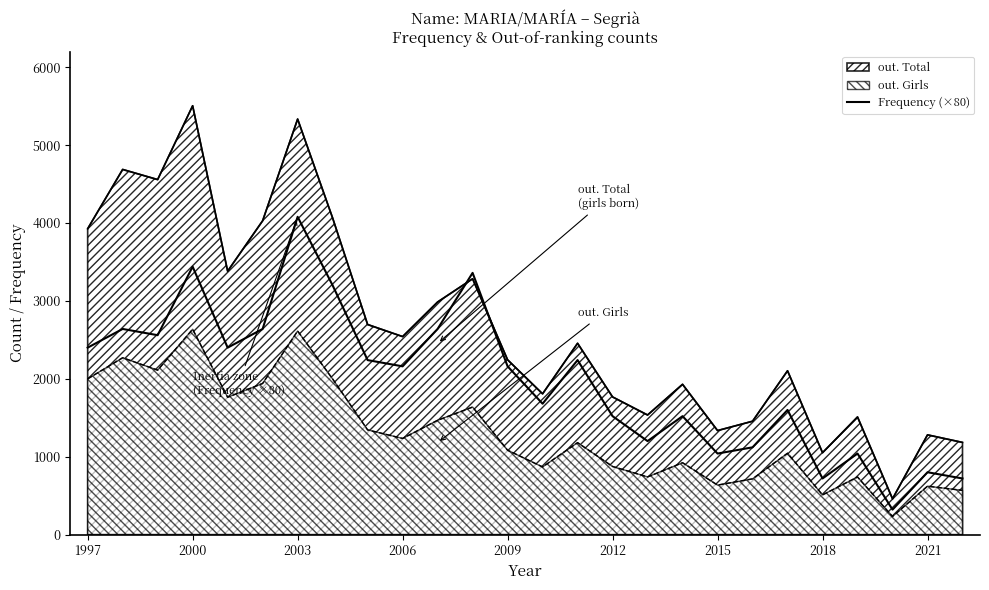

What is the change in value from 22 to 25?

-320